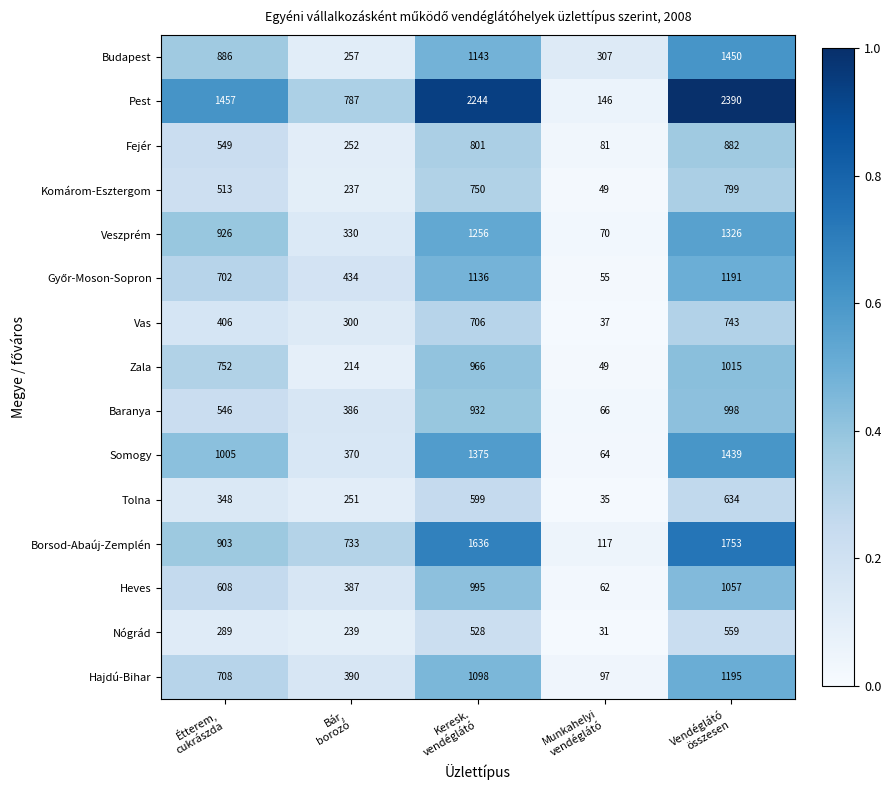

What is the lowest value of the Borsod-Abaúj-Zemplén series?

117